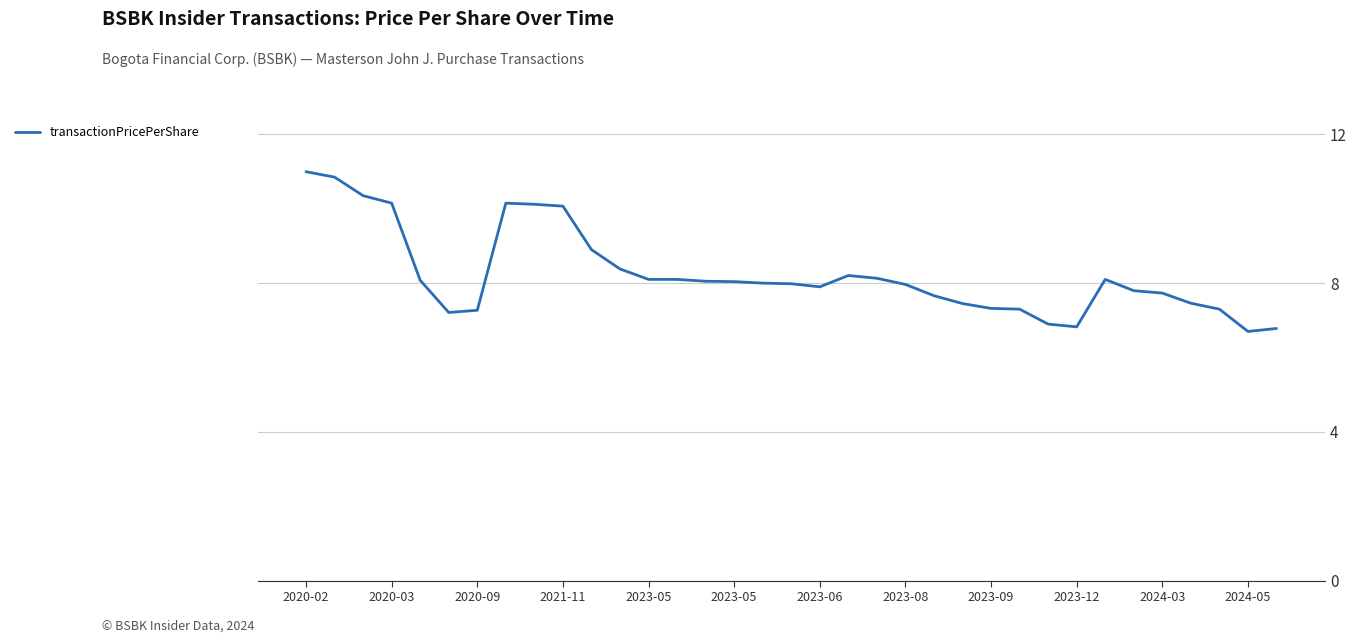

What is the greatest value displayed?

11.0